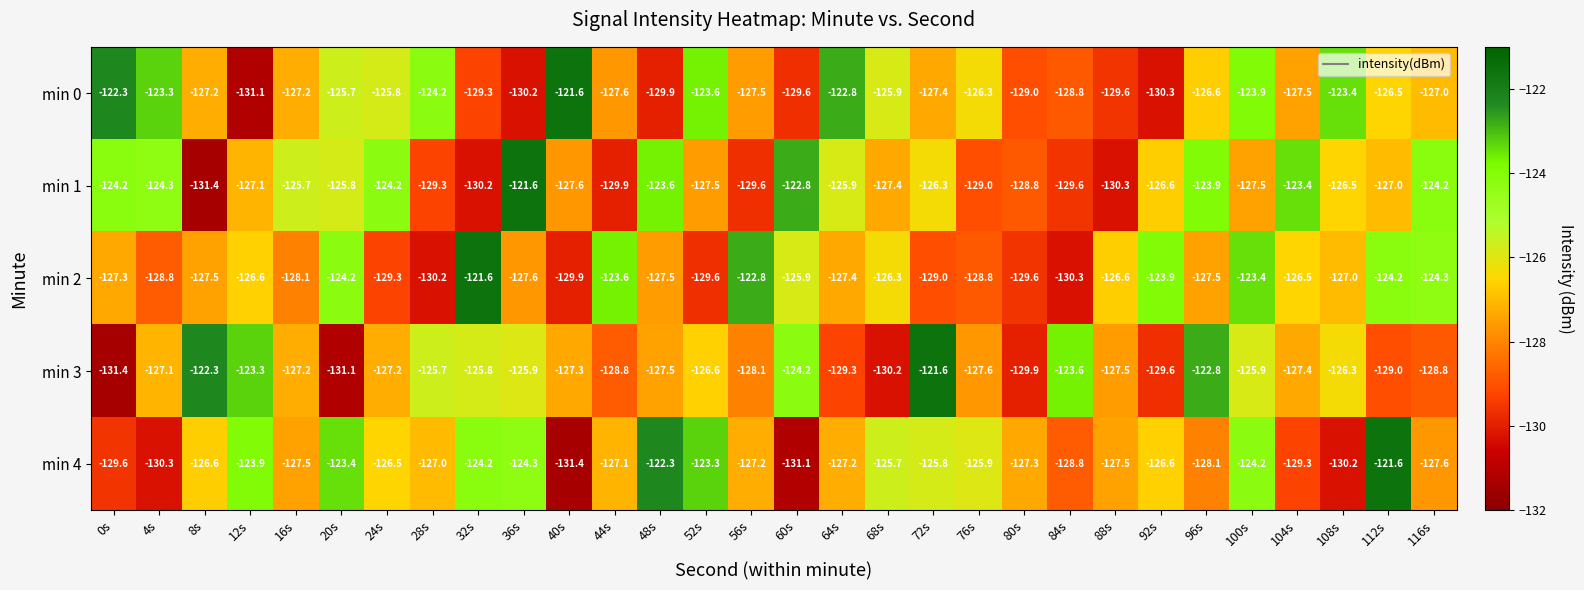

Is the value of min 3 at 76s greater than the value of min 1 at 4s?

No